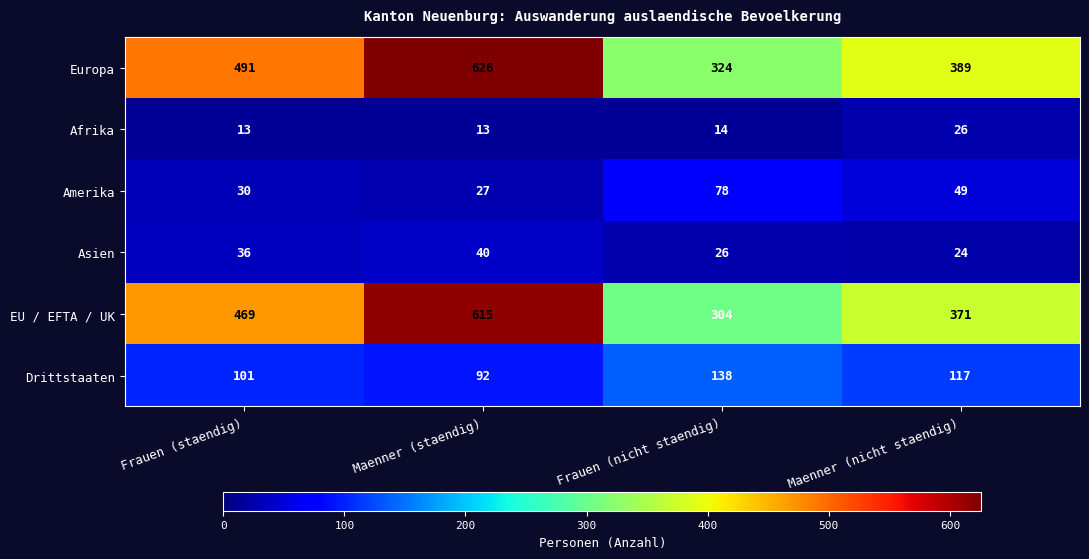

What is the difference between the Drittstaaten values at Frauen (nicht staendig) and Frauen (staendig)?

37